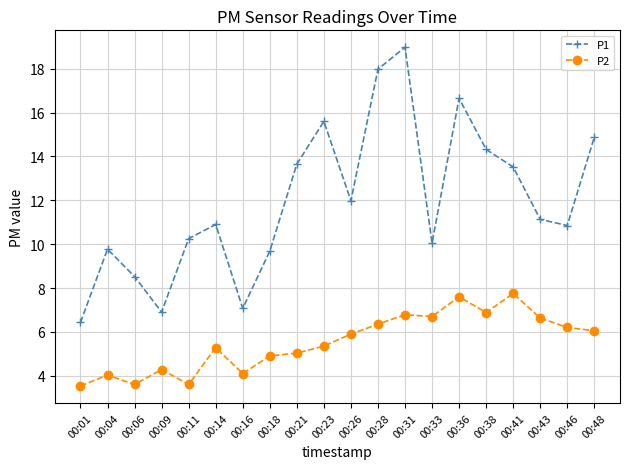

True or false: P1 and P2 cross at least once.

False